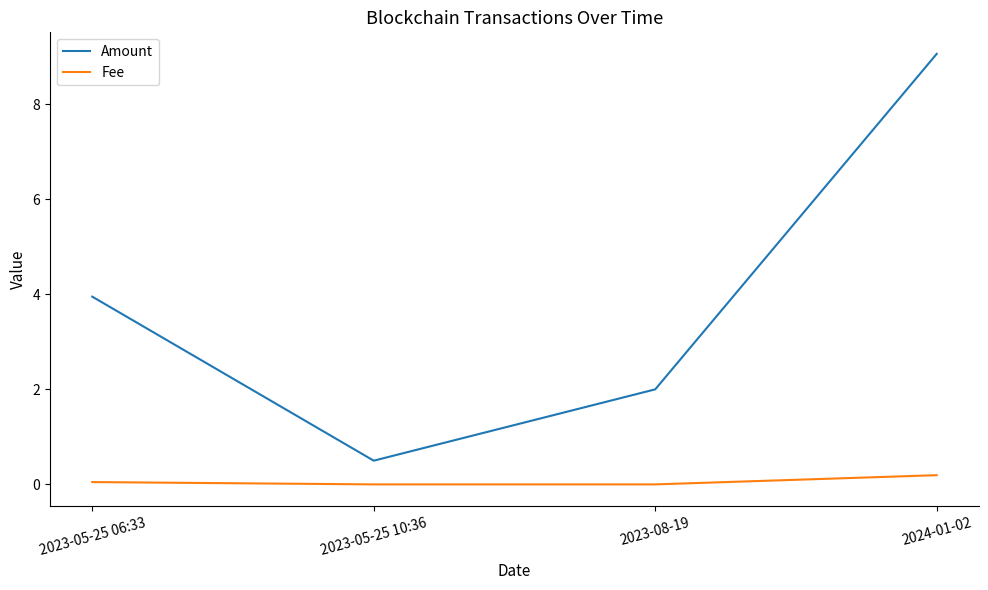

How many values in the Amount series exceed 3?

2